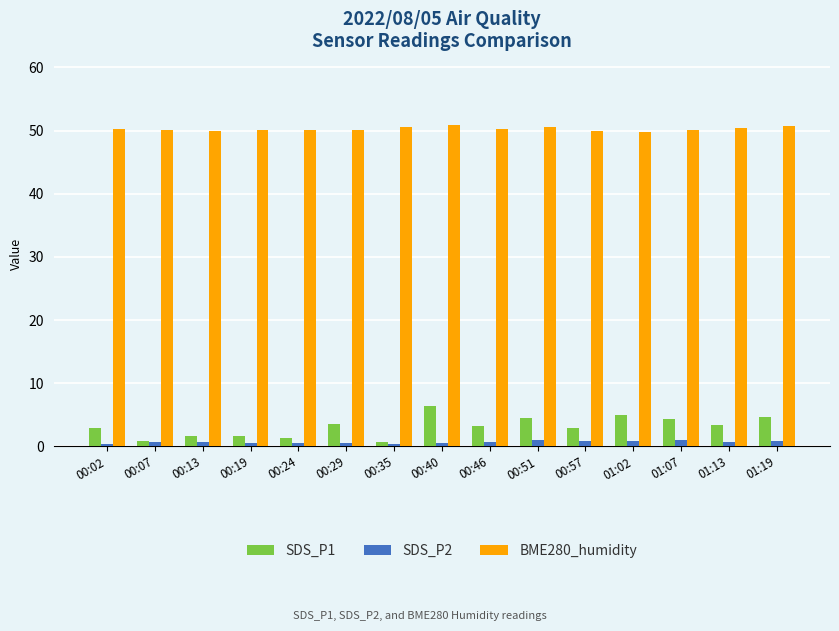

Which series has the largest range (max minus min)?

SDS_P1